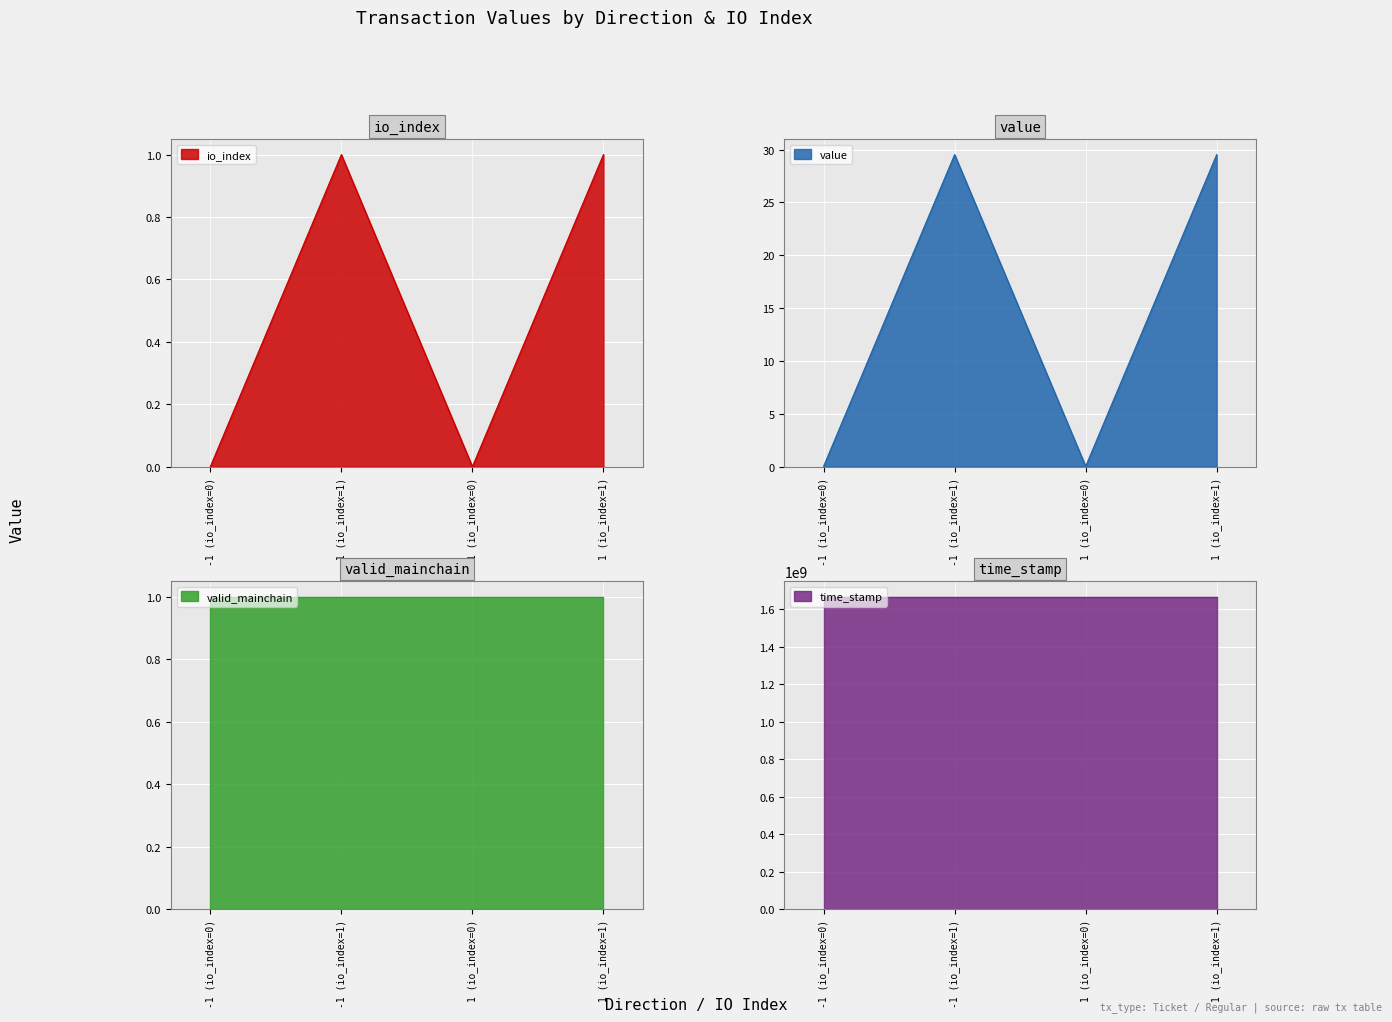

What position from the right is -1 (io_index=1)?

3